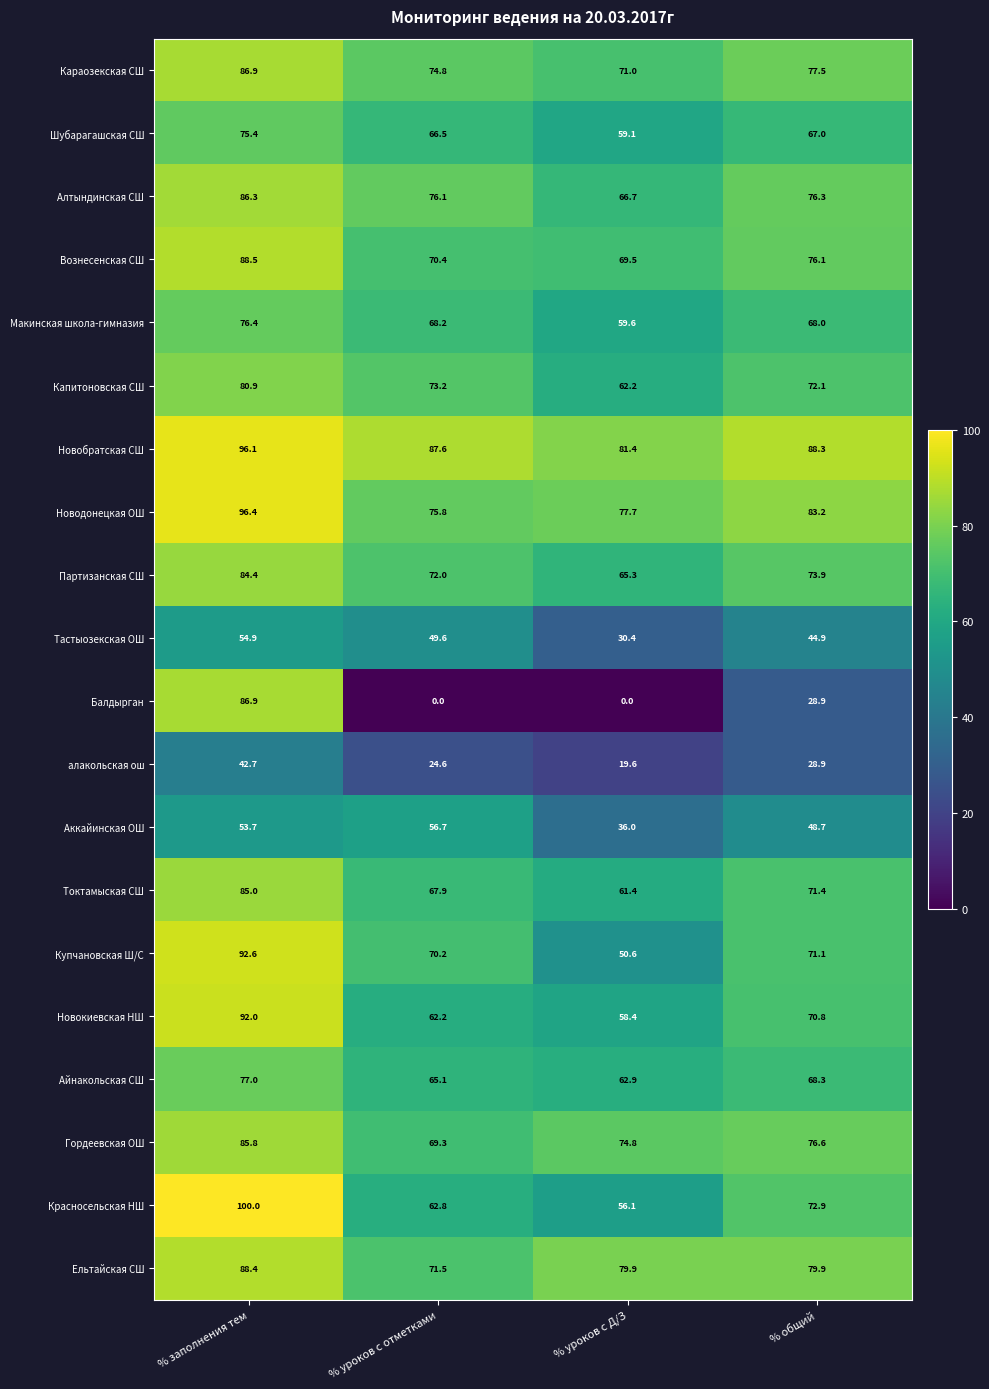

What is the difference between the second highest and second lowest values in the Шубарагашская СШ series?

0.5